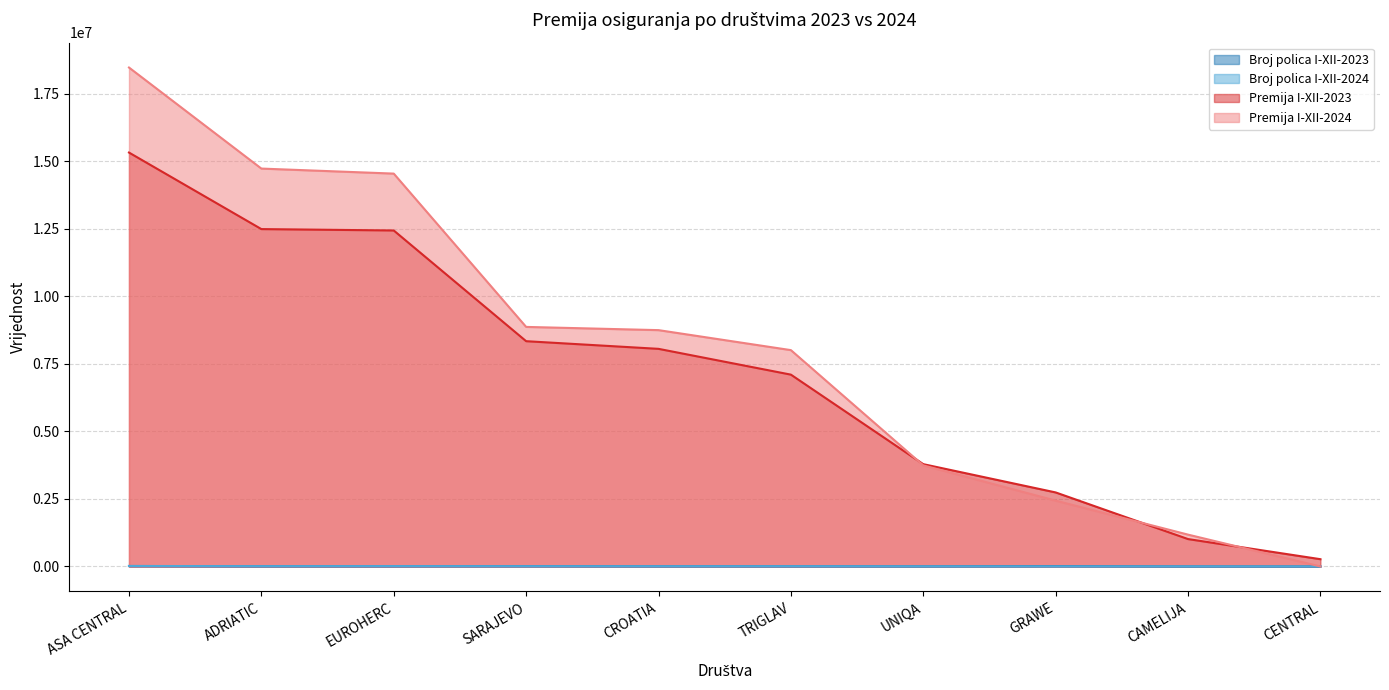

How many intersections are there between Broj polica I-XII-2023 and Broj polica I-XII-2024?

5